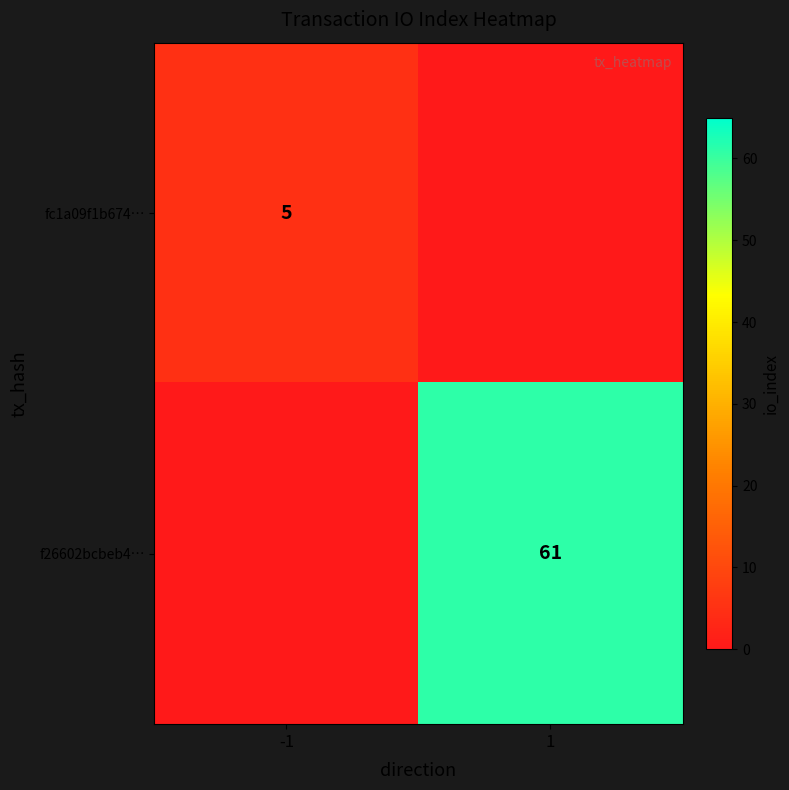

At which category does the chart reach its peak across all series?

1